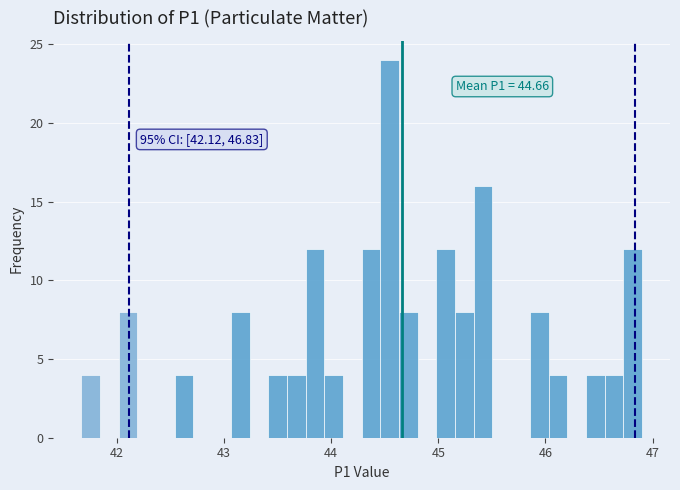

Around what value on the x-axis is the tallest bar? Give the approximate position of its centre, as read against the axis.

44.5